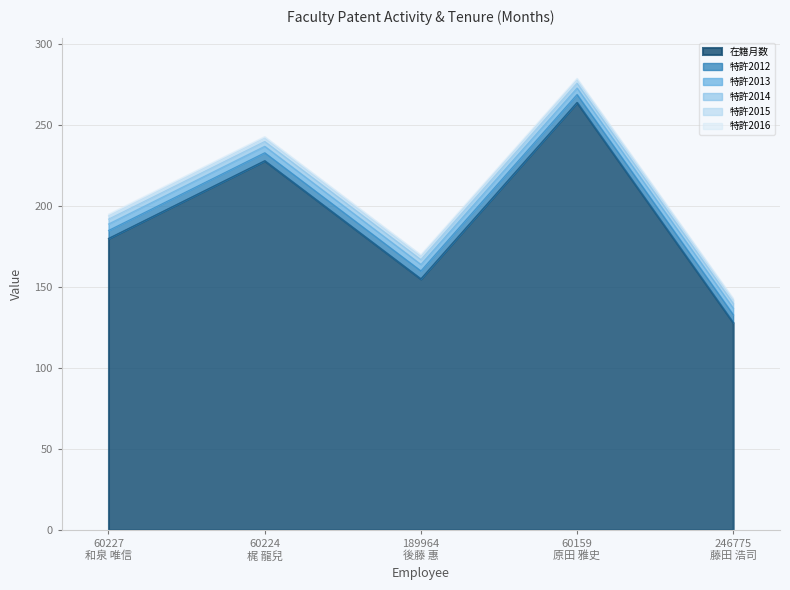

Does the chart display data point markers on the line(s)?

No